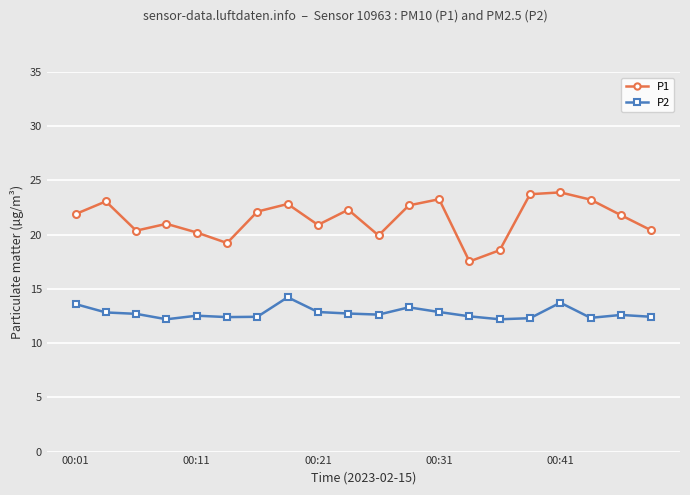

Which series has the widest spread of values?

P1